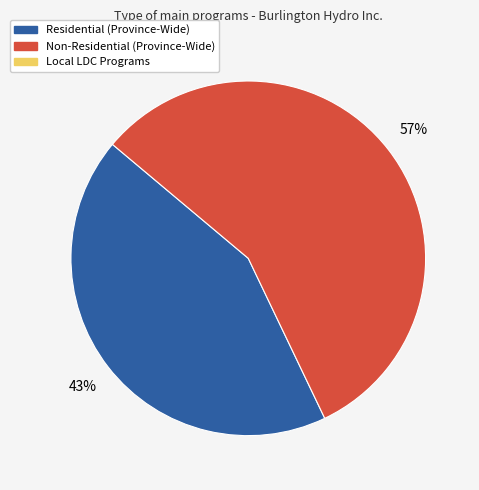

To the nearest percent, what is the difference between the largest and smallest slice percentages?

14%